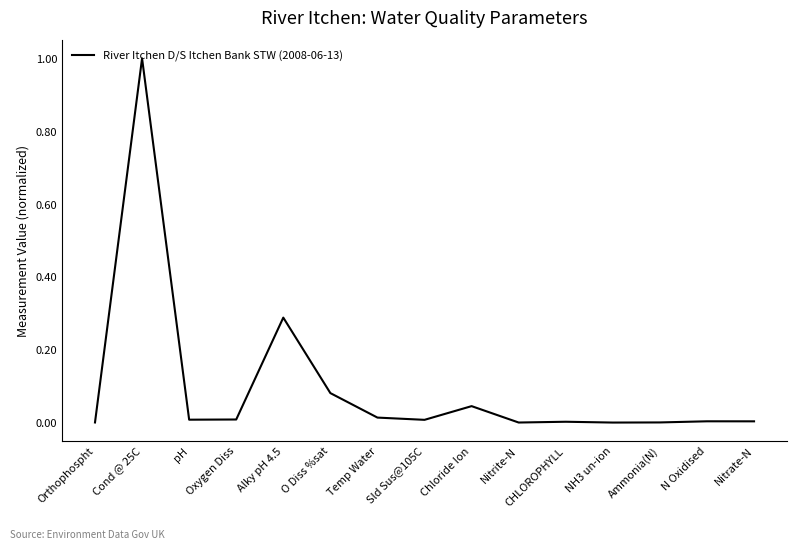

What is the greatest value displayed?

1.0